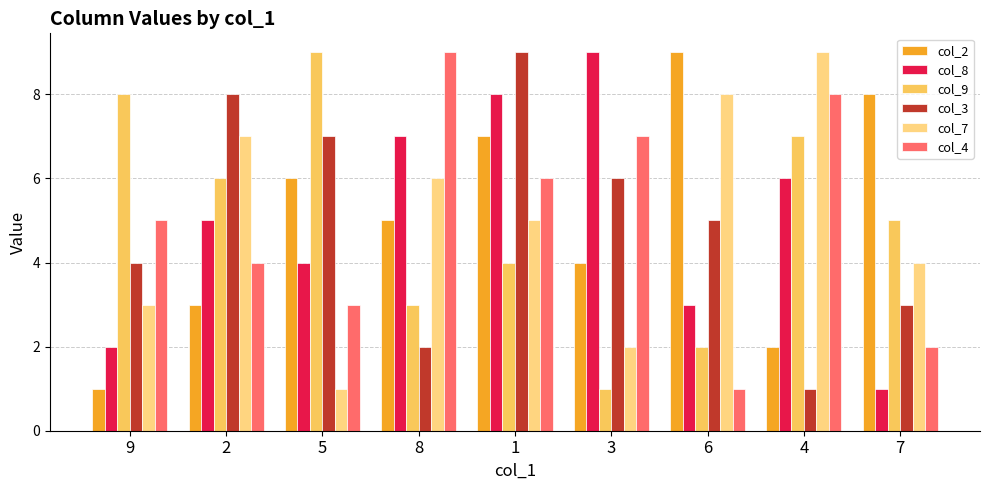

At which category is the sum across all series the highest?

1